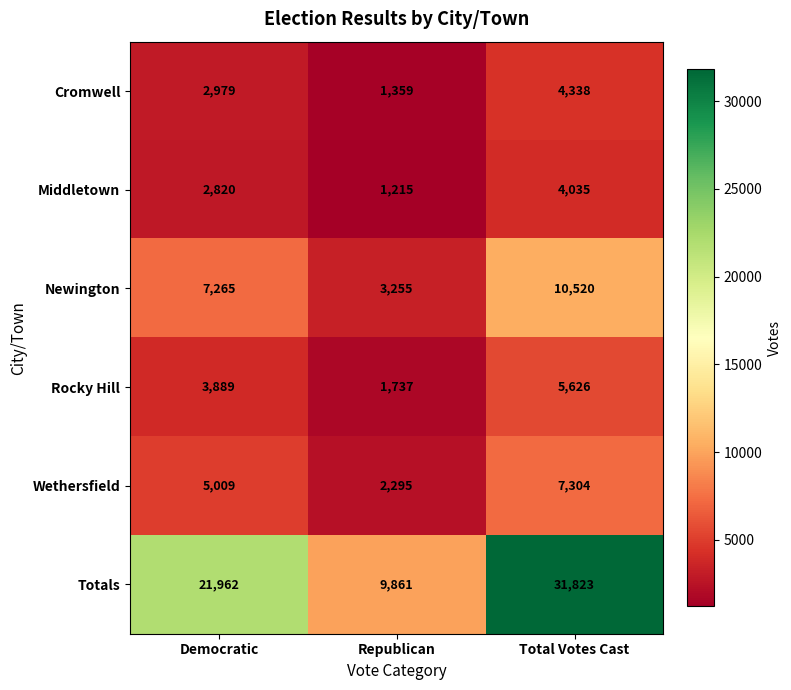

What is the average value of the Cromwell series?

2892